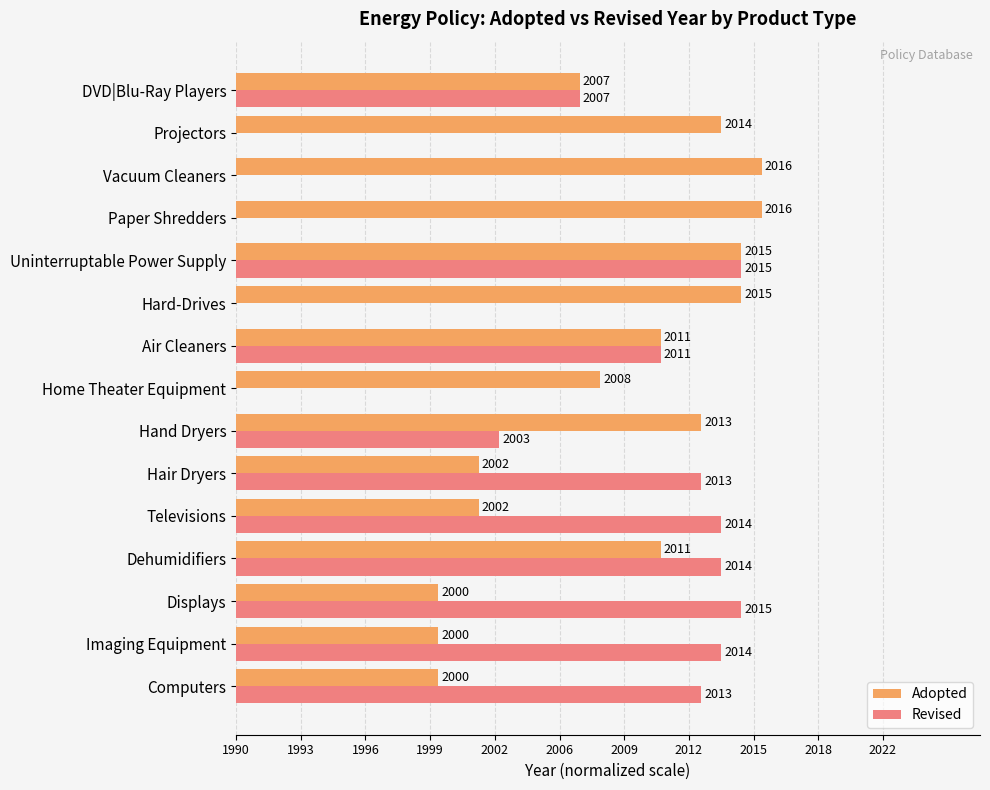

What are all the series names shown in the legend?

Adopted, Revised